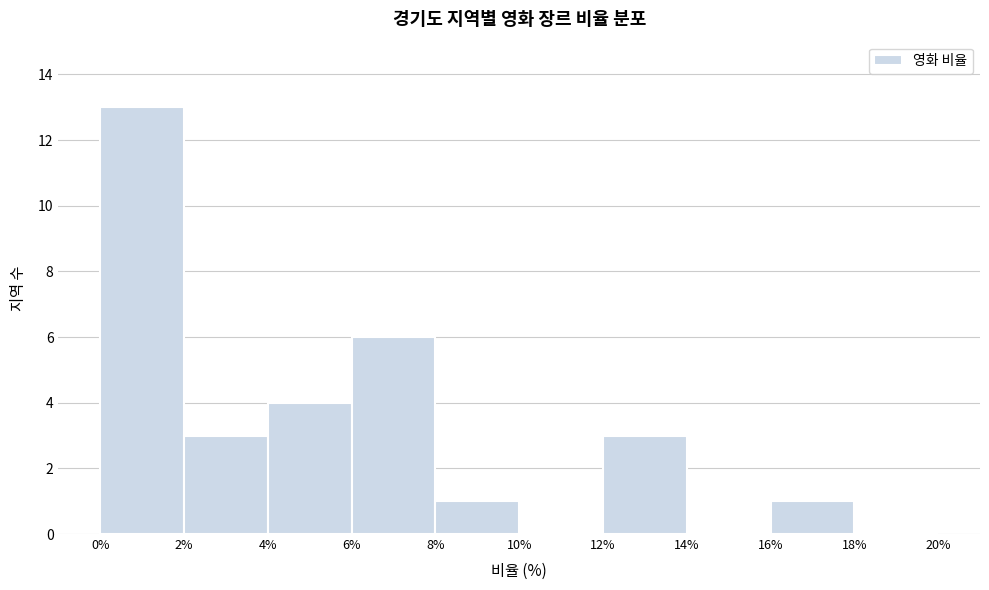

Over which range of the x-axis is the bar tallest?

0% to 2%